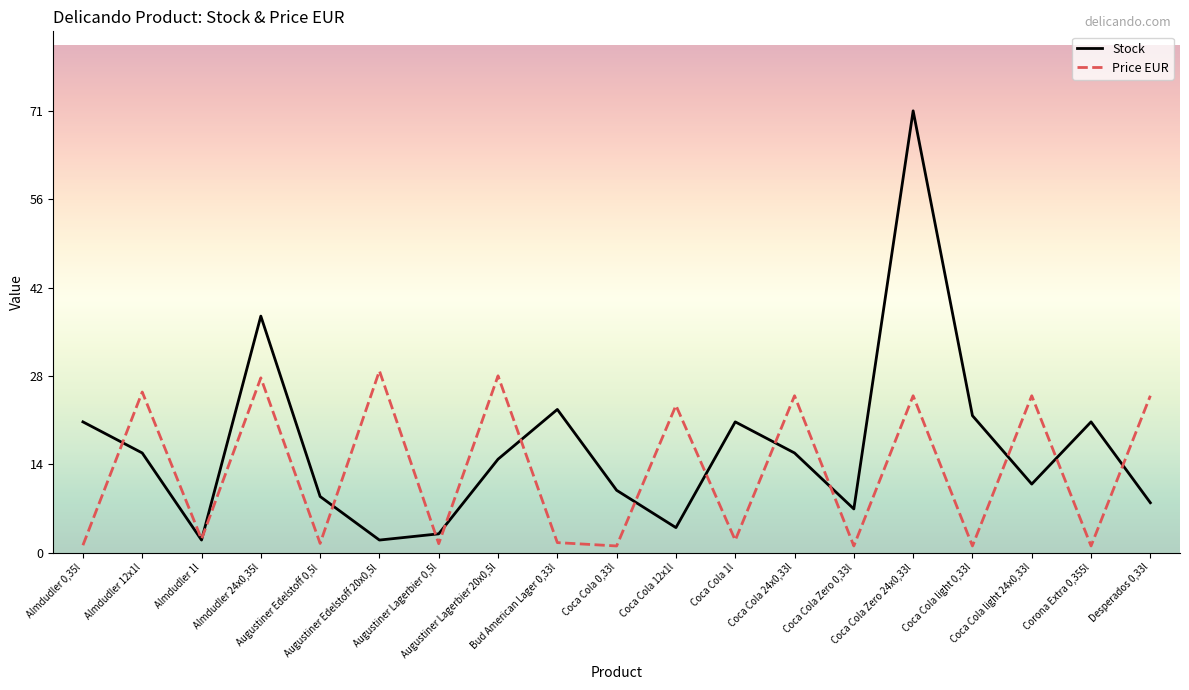

How many times do Price EUR and Stock cross each other?

13